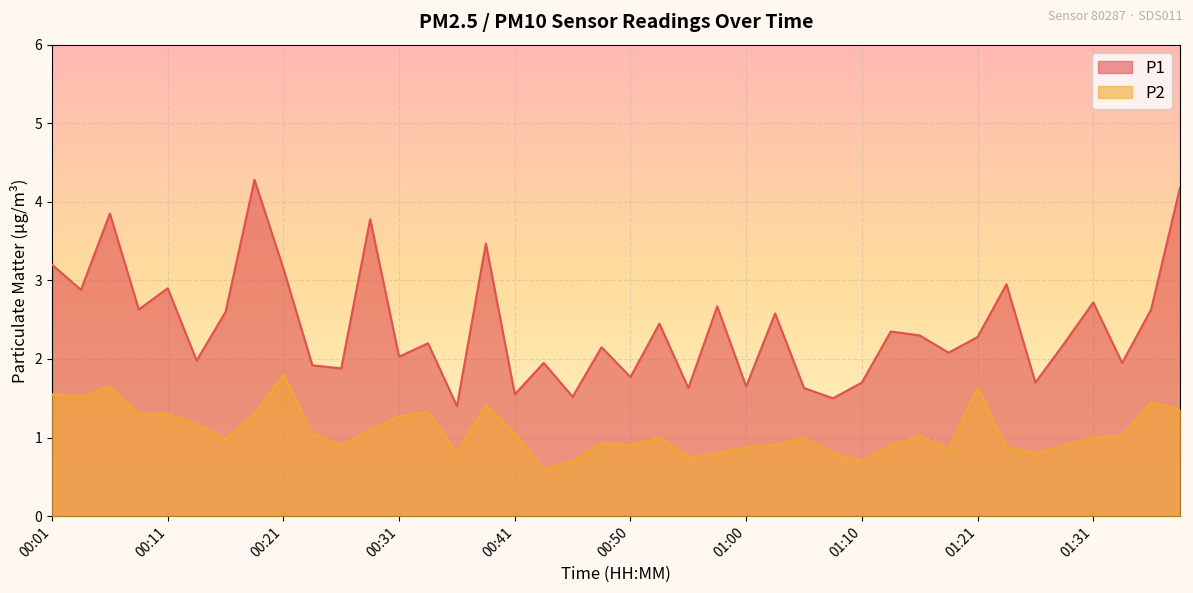

Which category has the highest value in the P1 series?

00:18